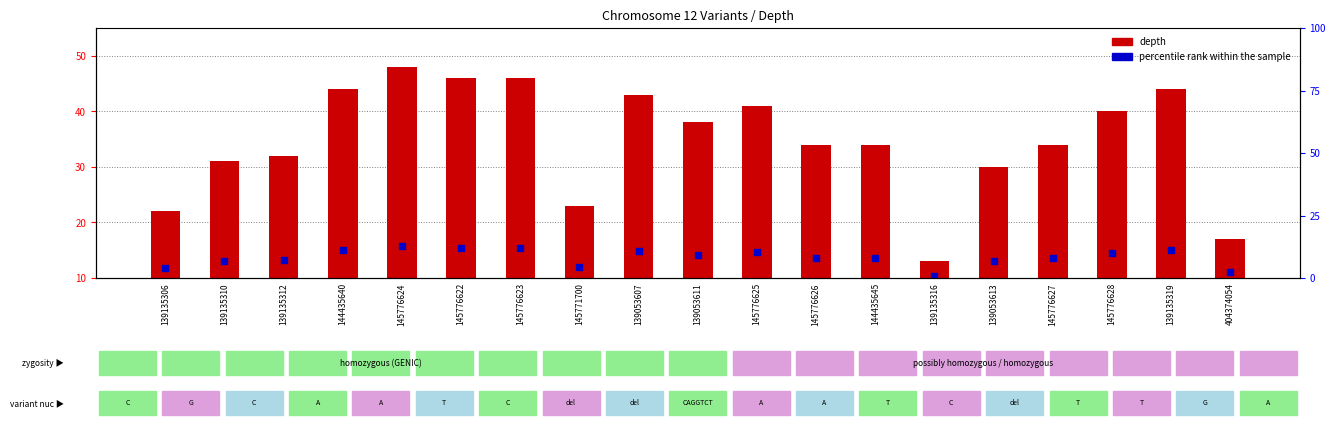

Which series has the largest total across all categories?

depth